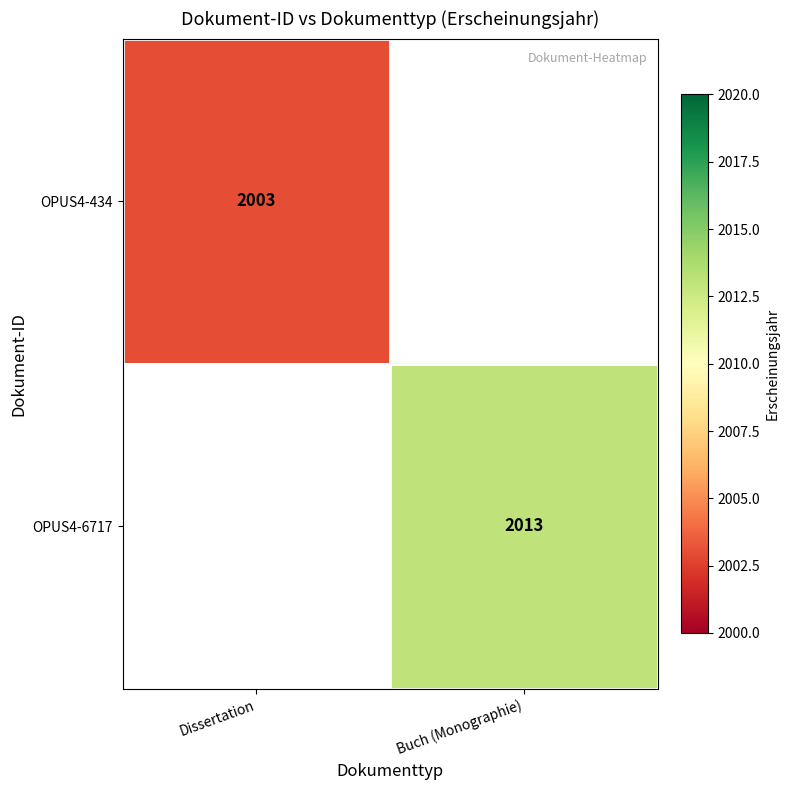

At how many categories does at least one series exceed 2011?

1